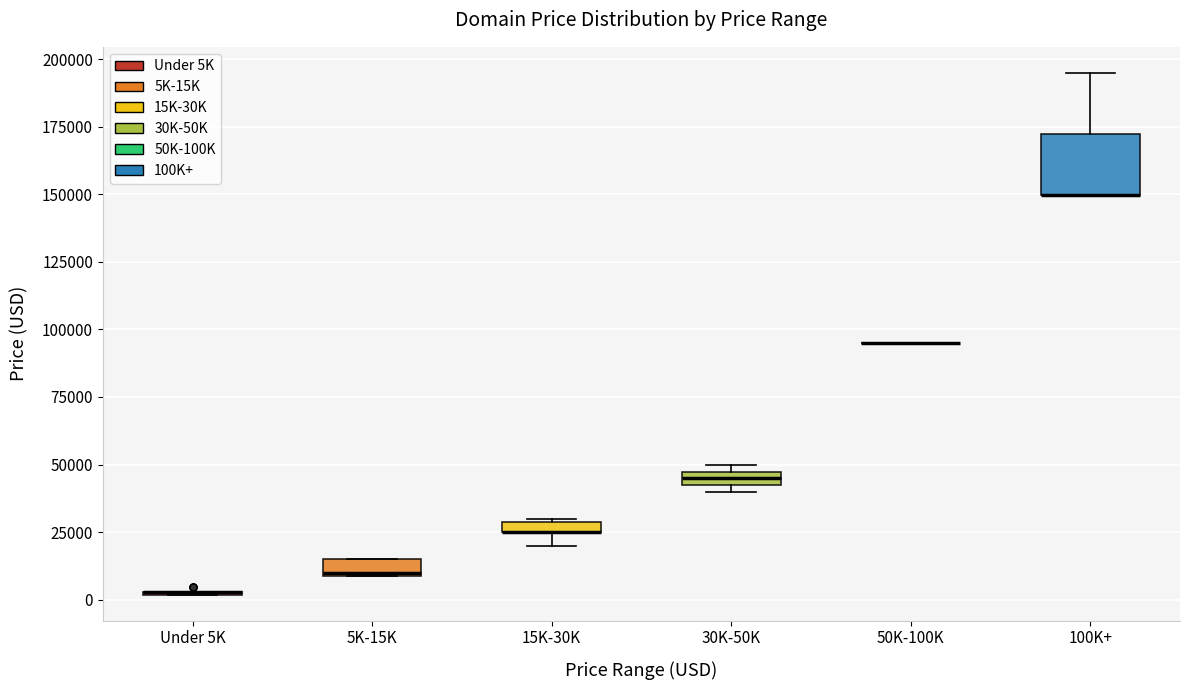

Comparing the boxes themselves (not the whiskers), which one is the tallest?

100K+